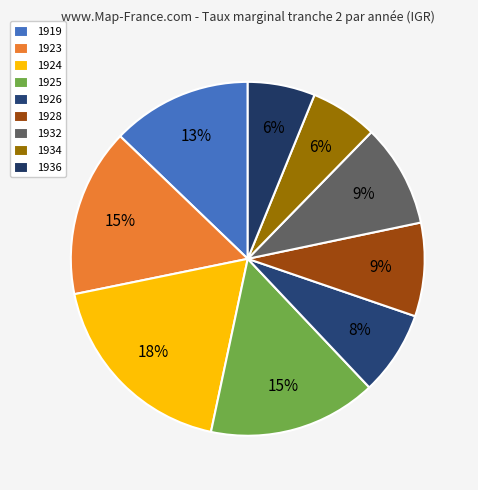

How much of the chart is everything except 1925?

84.6%